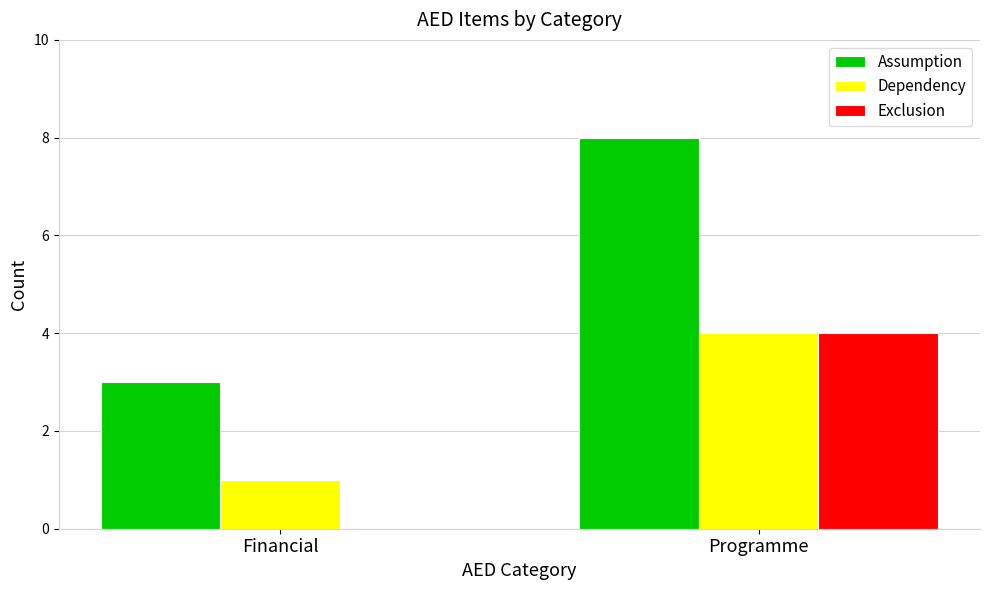

What is the sum of the Exclusion values at Financial and Programme?

4